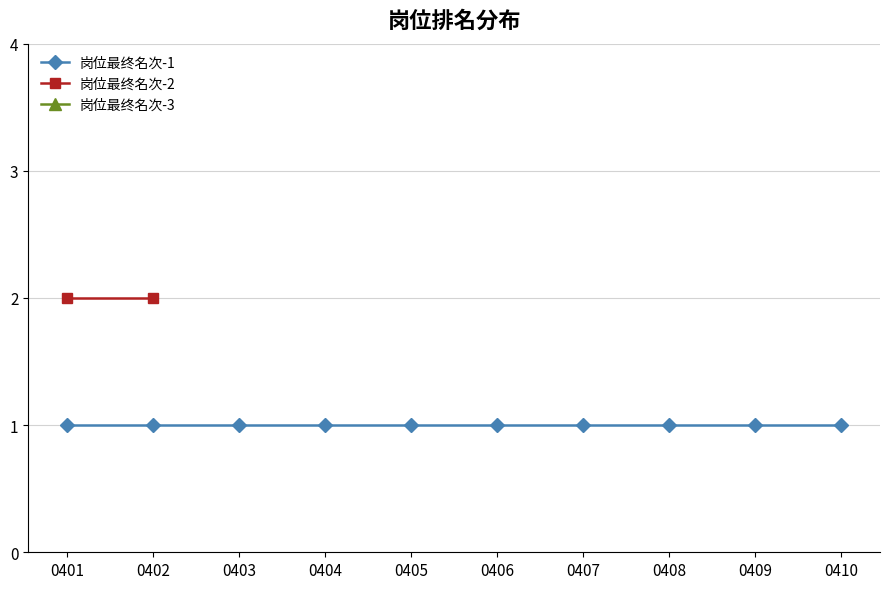

True or false: 岗位最终名次-1 and 岗位最终名次-2 intersect in this chart.

False